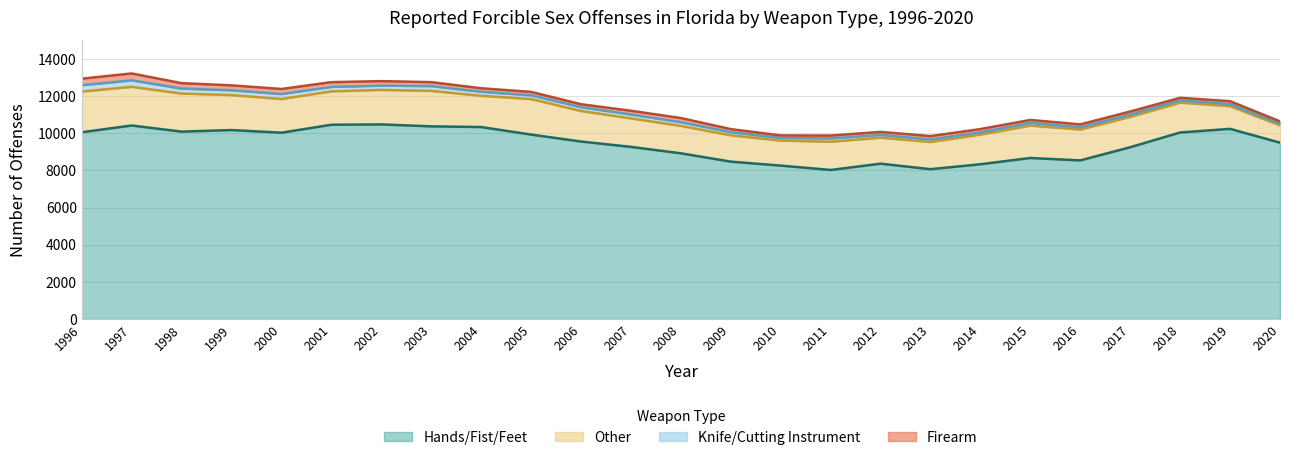

At which label does Firearm first exceed 180?

1996